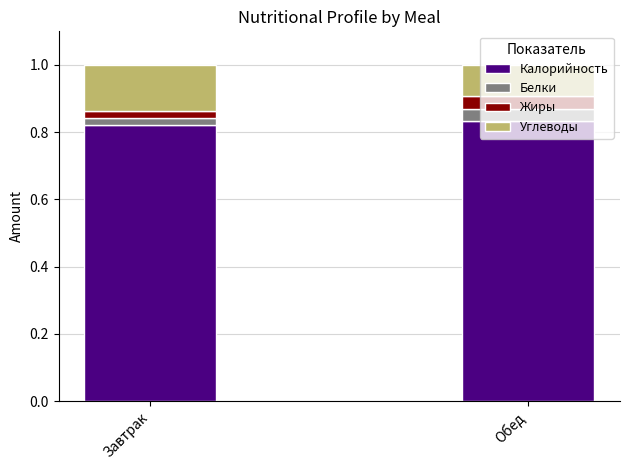

What is the total value across all series at Обед?

1.0